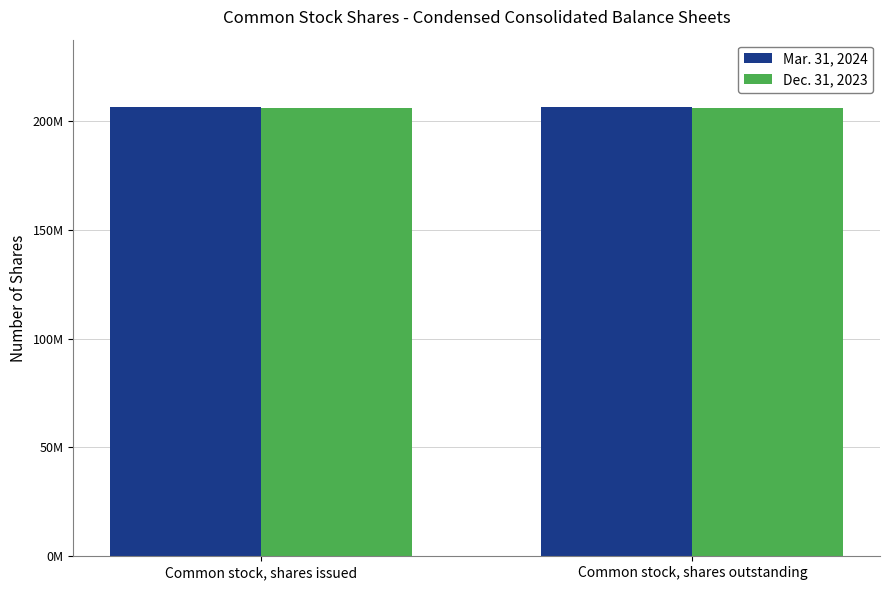

What is the total value across all series at Common stock, shares issued?

412118000